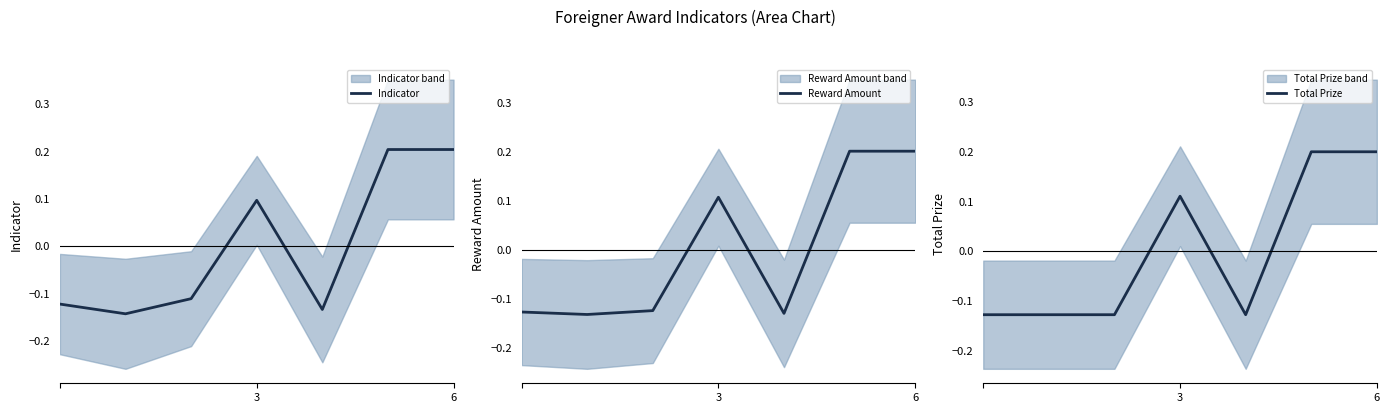

Which series changed the most between 2 and 6?

Total Prize